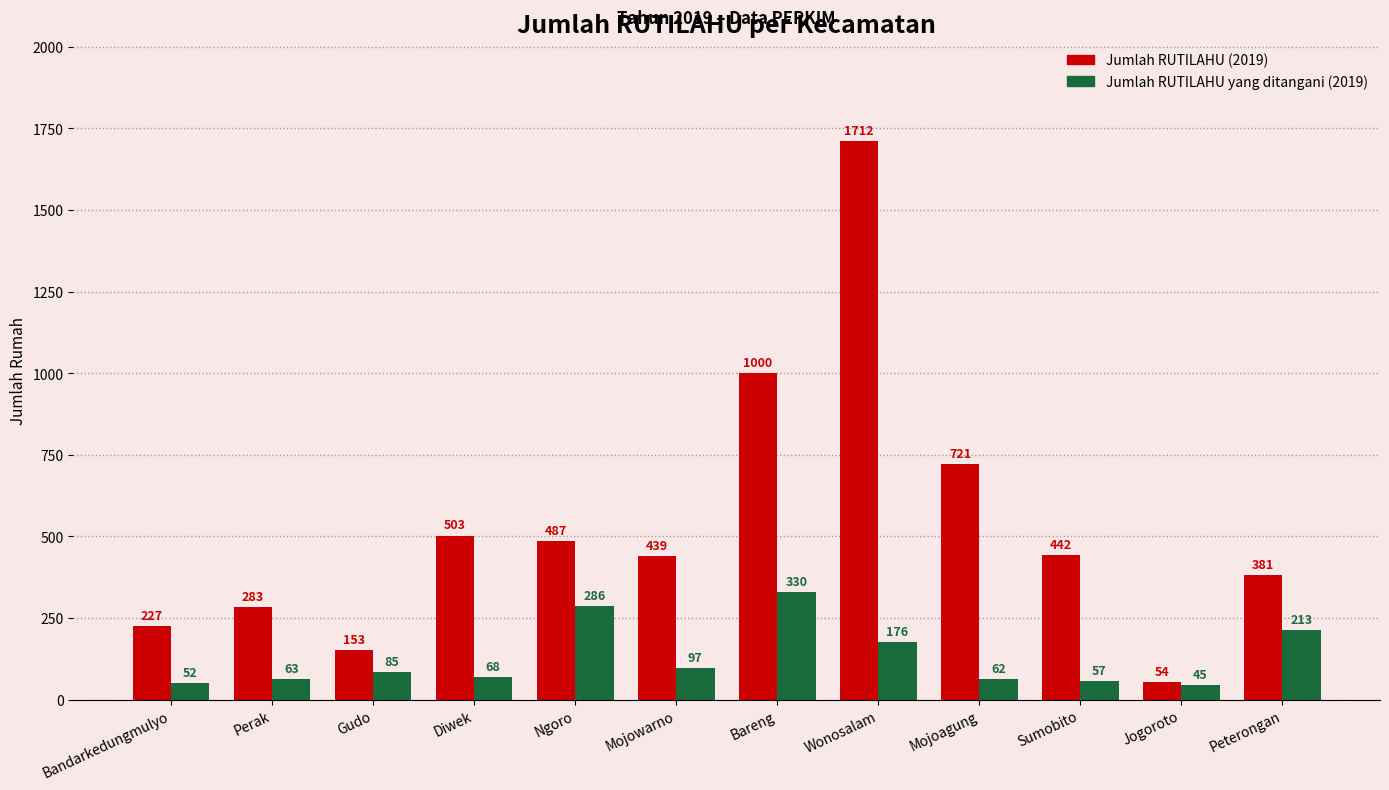

Which category has the highest value across all series?

Wonosalam